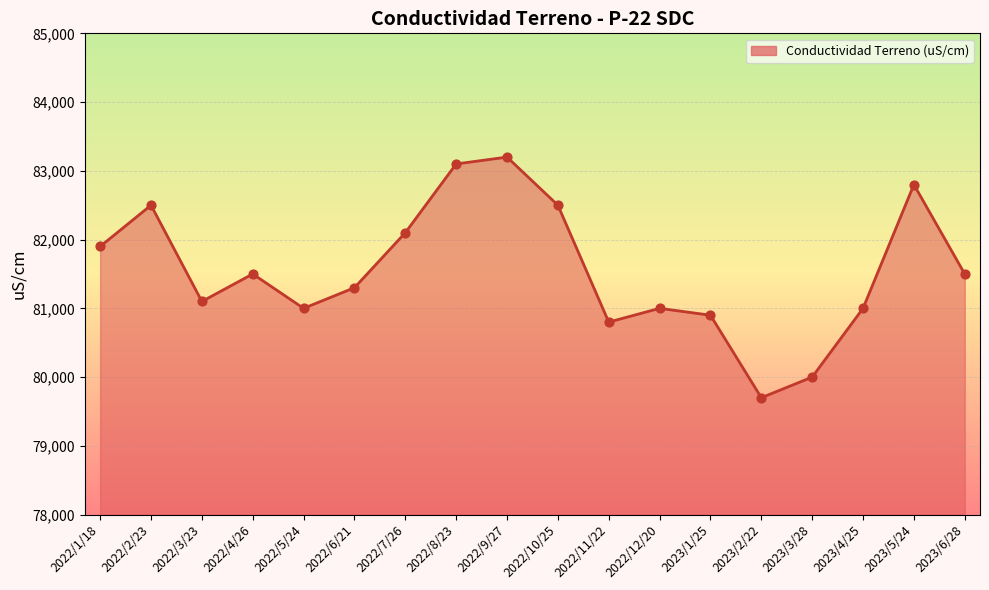

What is the ratio of the value at 2022/9/27 to the value at 2023/3/28?

1.0